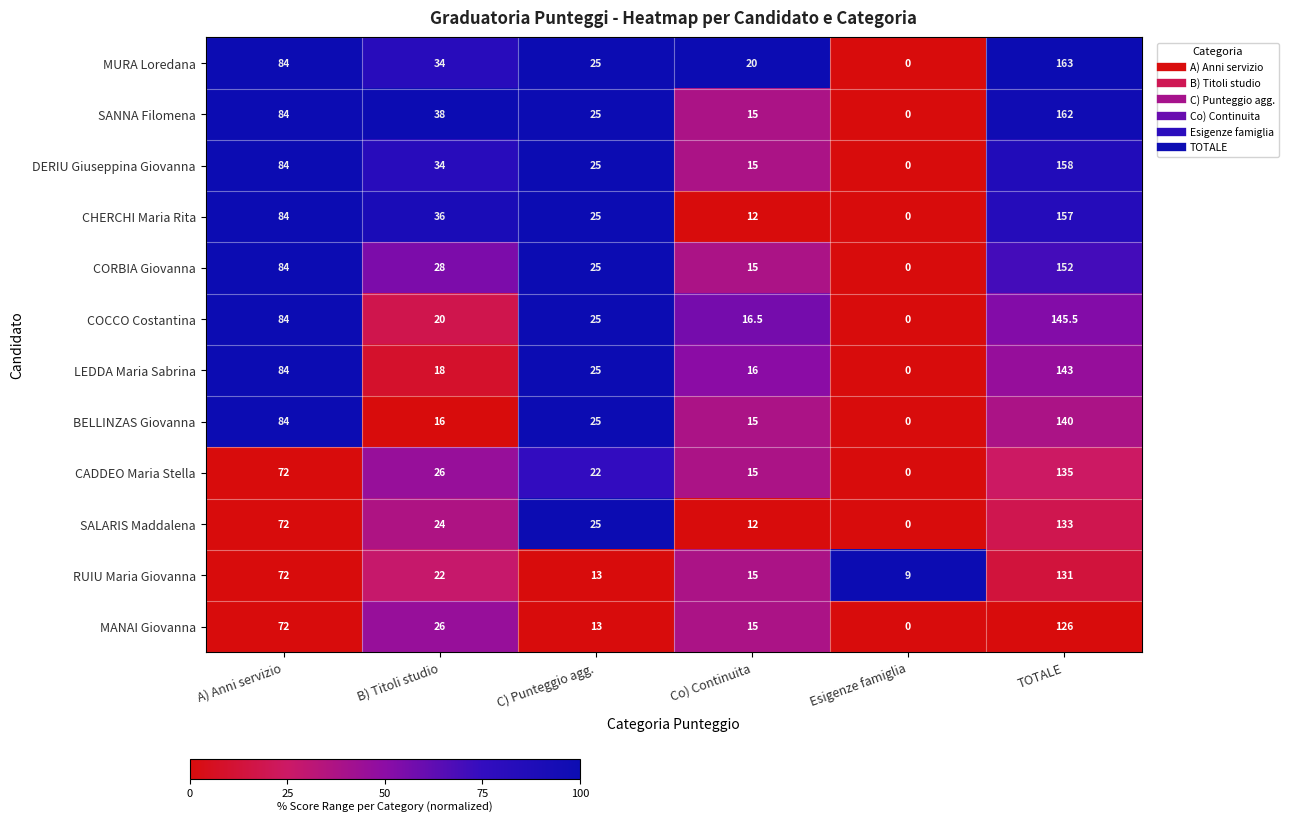

At TOTALE, list the series in order from largest to smallest.

MURA Loredana, SANNA Filomena, DERIU Giuseppina Giovanna, CHERCHI Maria Rita, CORBIA Giovanna, COCCO Costantina, LEDDA Maria Sabrina, BELLINZAS Giovanna, CADDEO Maria Stella, SALARIS Maddalena, RUIU Maria Giovanna, MANAI Giovanna